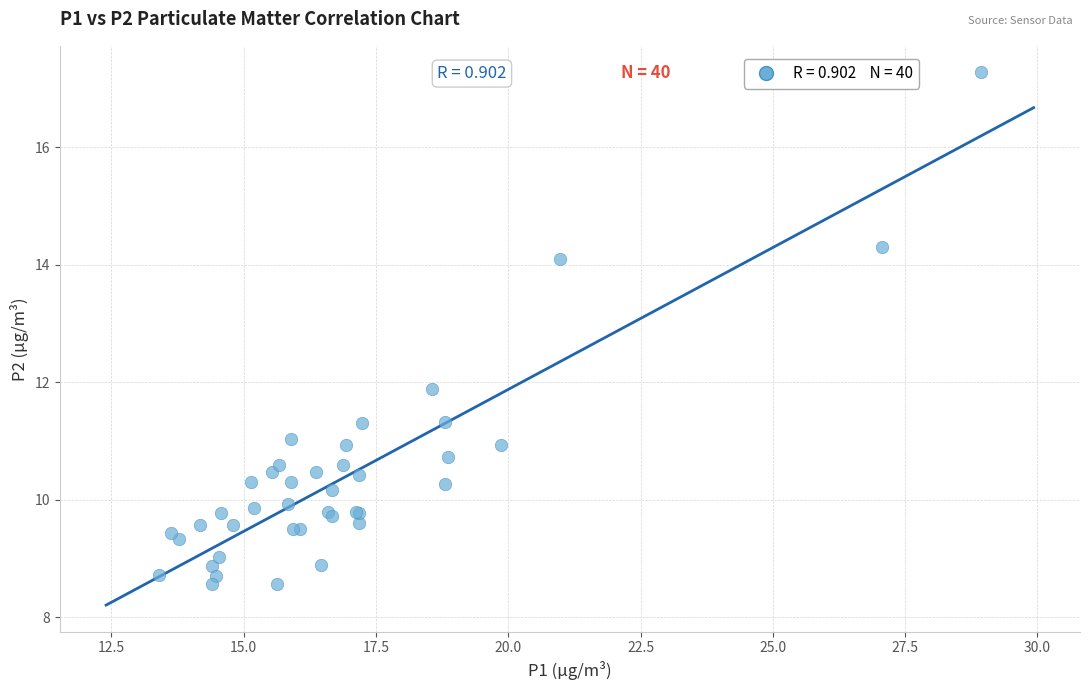

What Y value in the scatter plot is closest to 12?

11.9